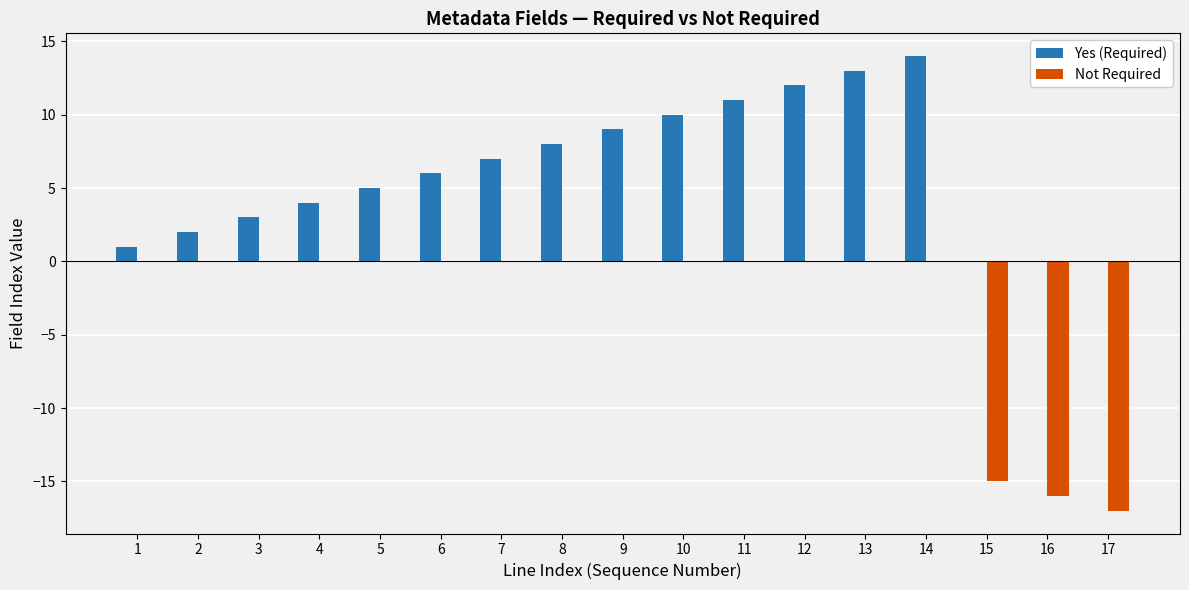

What is the maximum value shown in the chart?

14